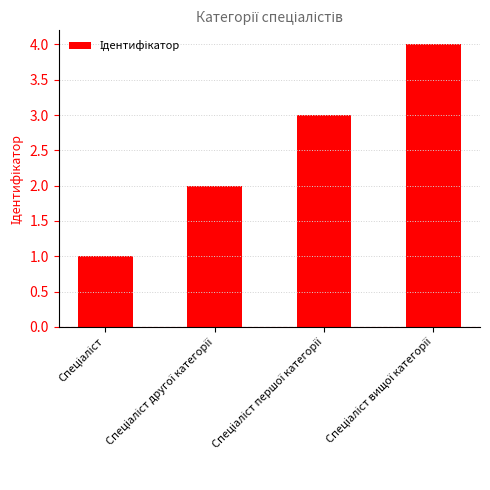

What is the maximum value shown in the chart?

4